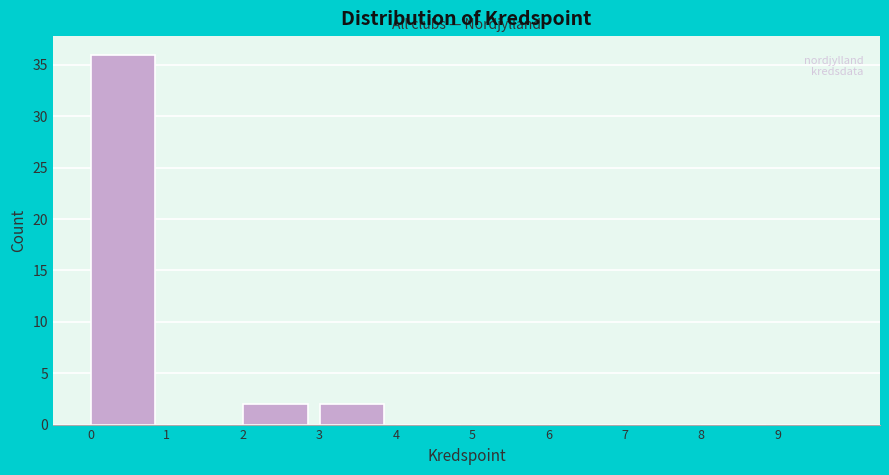

Reading left to right, transcribe this chart: for each bar, give the range it covers on the x-axis and its height. The values are not printed on the chart, so give them approximately, as read against the axis.

0 to 1: 36
1 to 2: 0
2 to 3: 2
3 to 4: 2
4 to 5: 0
5 to 6: 0
6 to 7: 0
7 to 8: 0
8 to 9: 0
9 to 10: 0